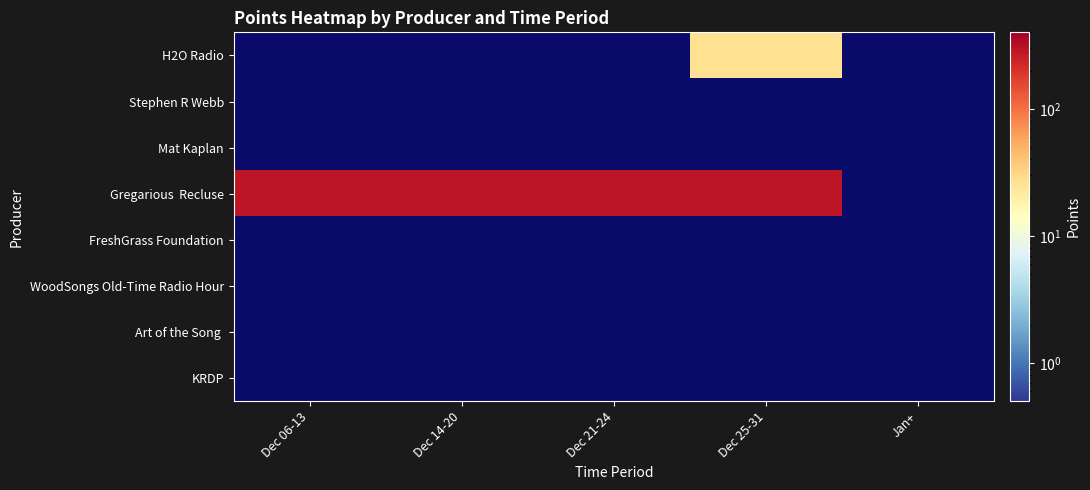

What is the smallest value displayed?

0.1